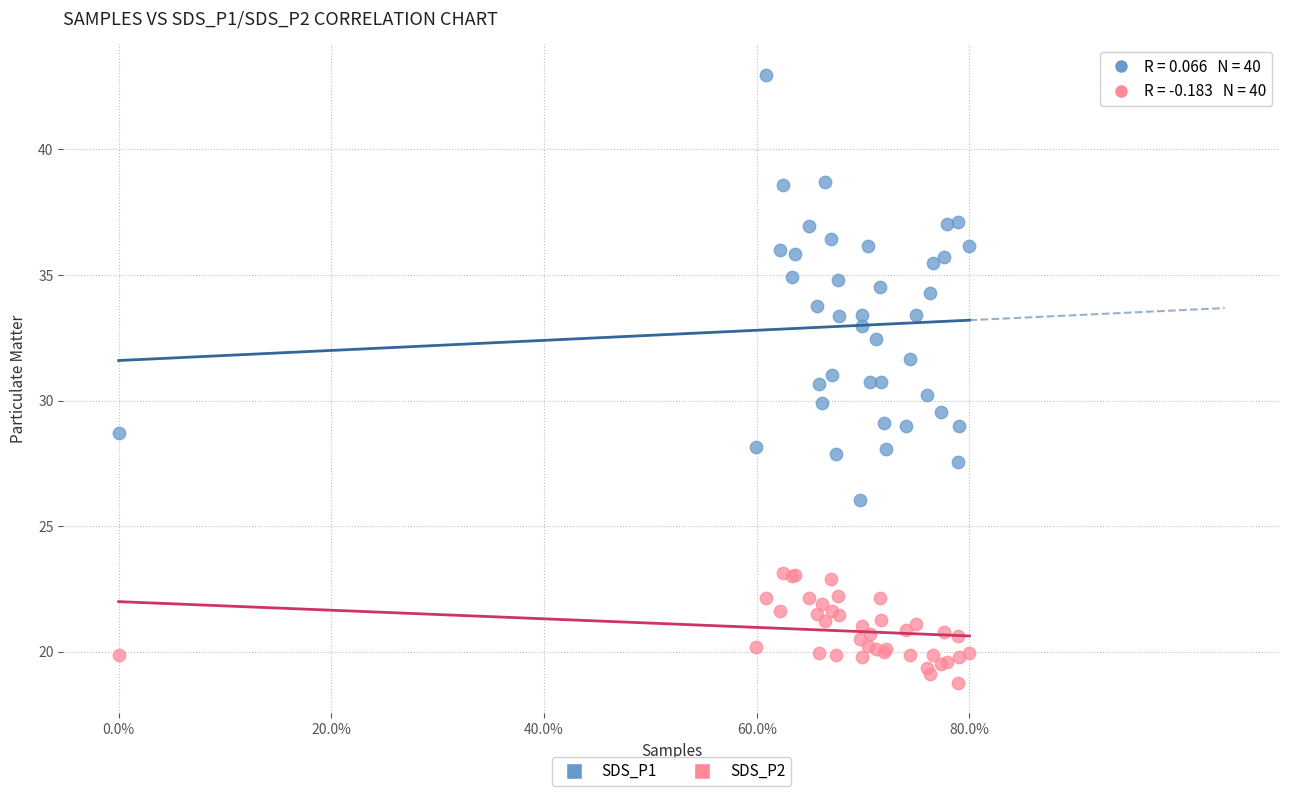

Which series contains the lowest Y value?

SDS_P2